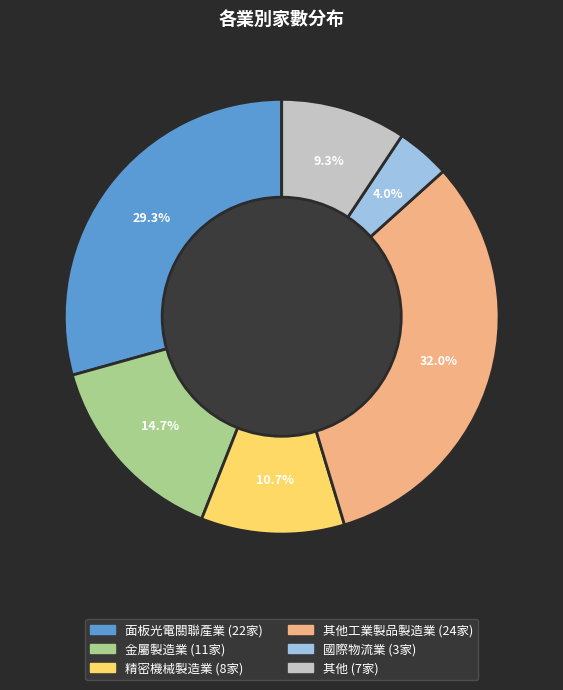

Is there a majority slice in this chart?

No